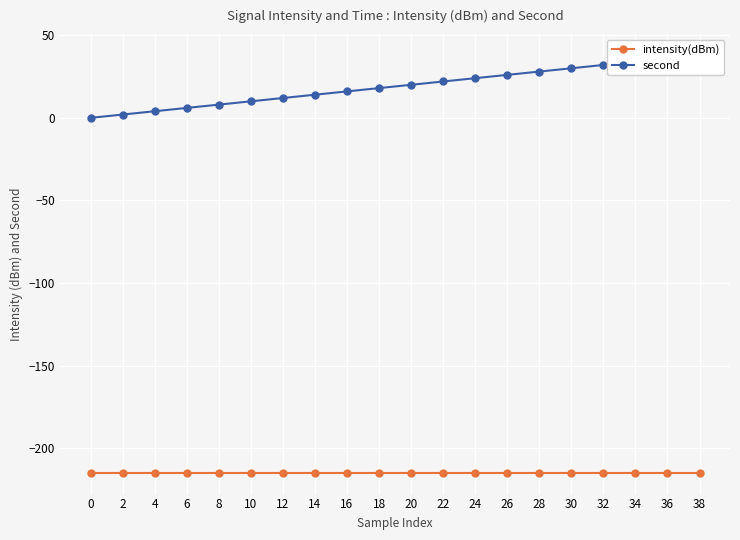

Is it true that intensity(dBm) equals -313.7 at 18?

False